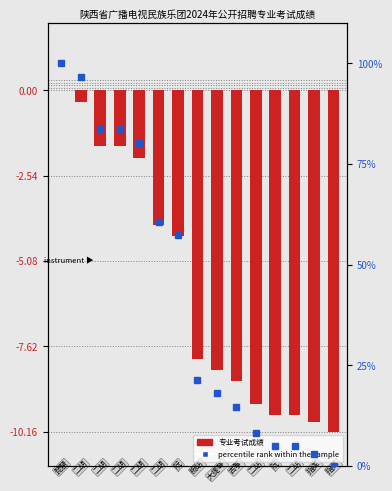

At which category does the chart reach its minimum across all series?

14